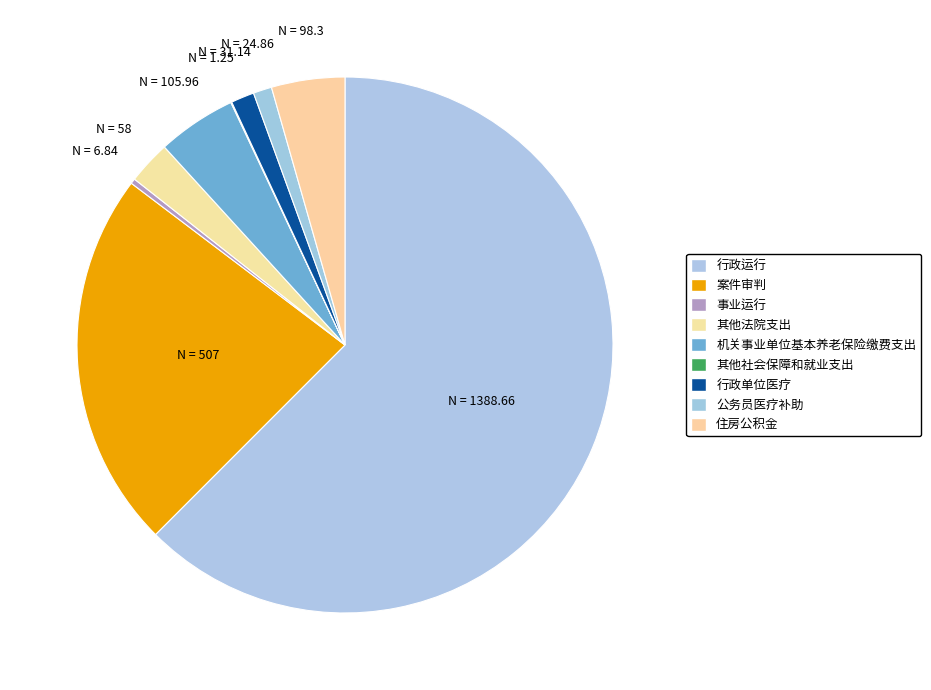

Does 行政单位医疗 represent more than half of the total?

No